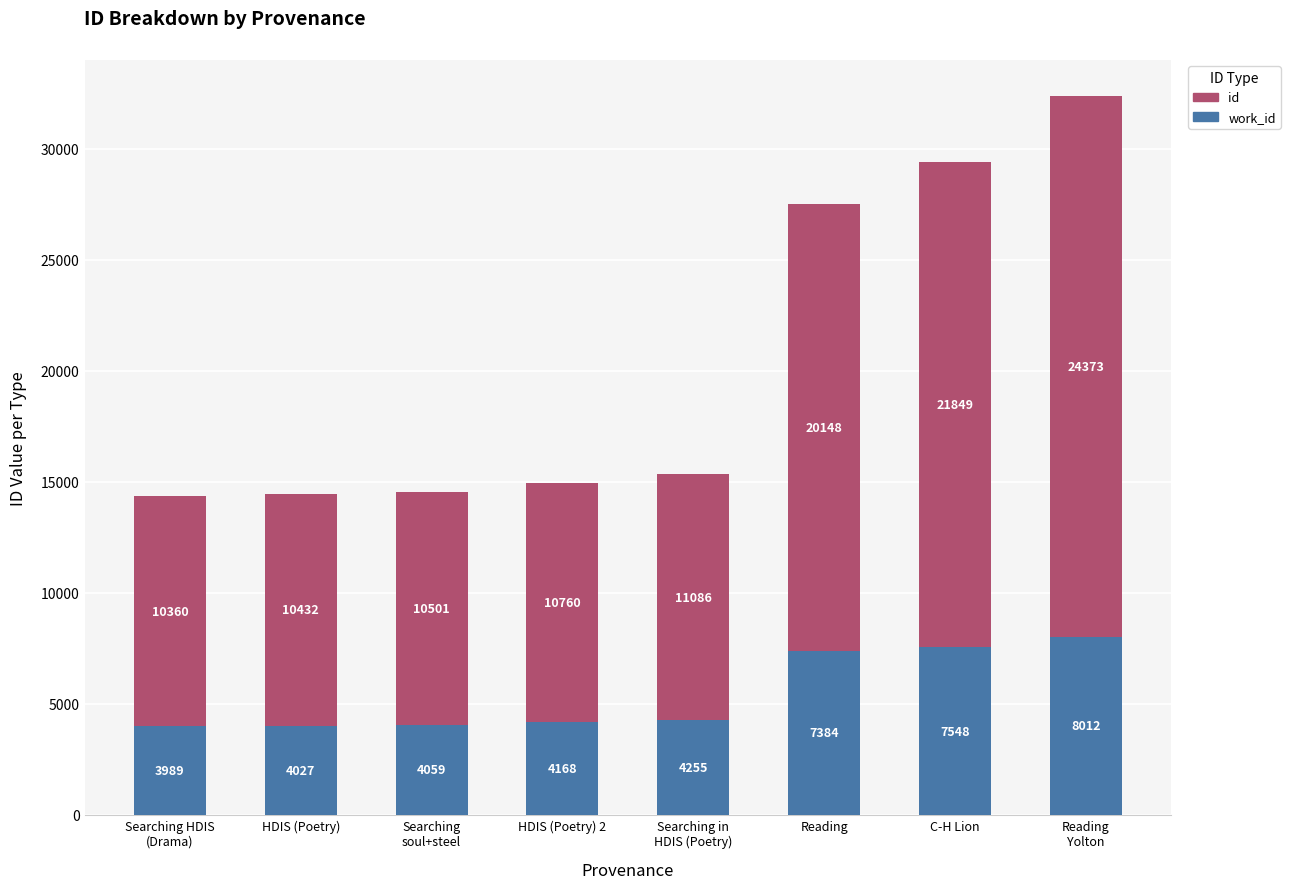

What is the total value across all series at Reading?

27532